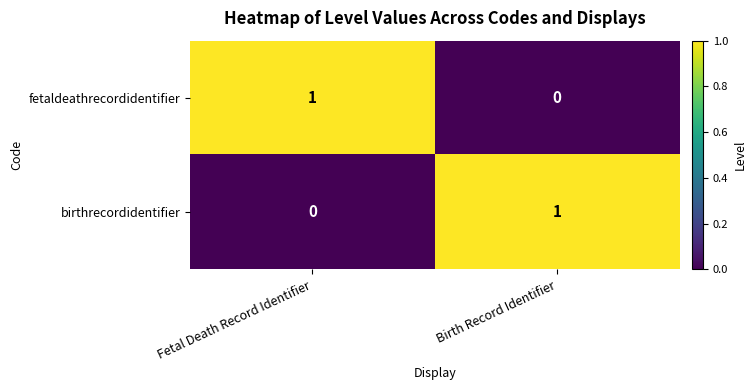

Reading left to right, extract all data points from this chart.

fetaldeathrecordidentifier: Fetal Death Record Identifier=1	Birth Record Identifier=0
birthrecordidentifier: Fetal Death Record Identifier=0	Birth Record Identifier=1